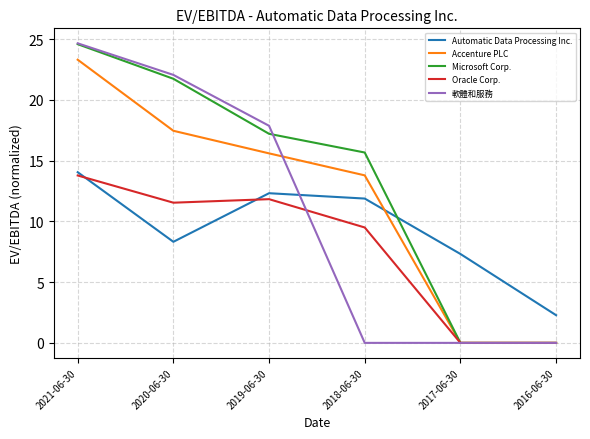

List the series in order of their overall mean, highest first.

Microsoft Corp., Accenture PLC, 軟體和服務, Automatic Data Processing Inc., Oracle Corp.